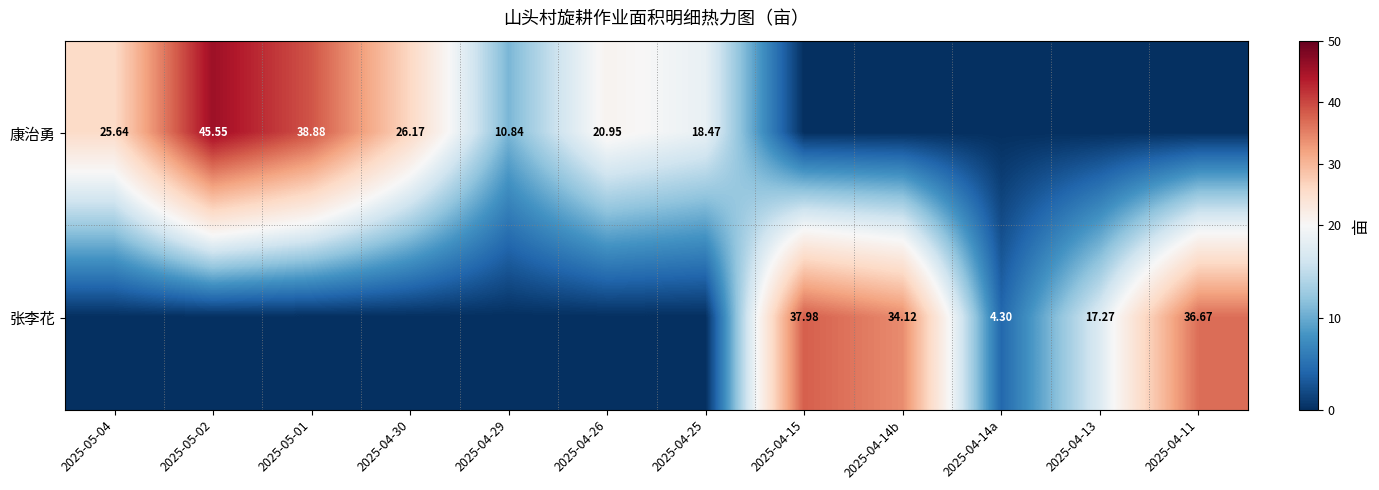

Is the value of 康治勇 at 2025-05-02 greater than the value of 张李花 at 2025-04-14a?

Yes